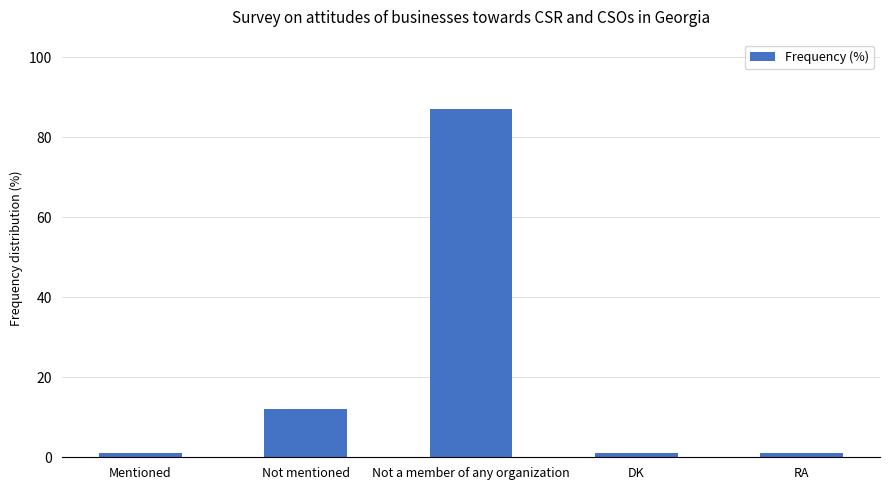

Reading left to right, extract all data points from this chart.

Mentioned=1	Not mentioned=12	Not a member of any organization=87	DK=1	RA=1